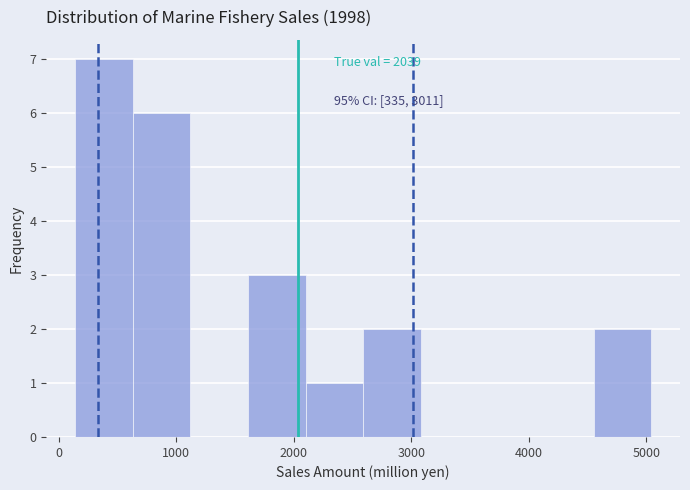

Which range on the x-axis has the tallest bar?

100 to 600